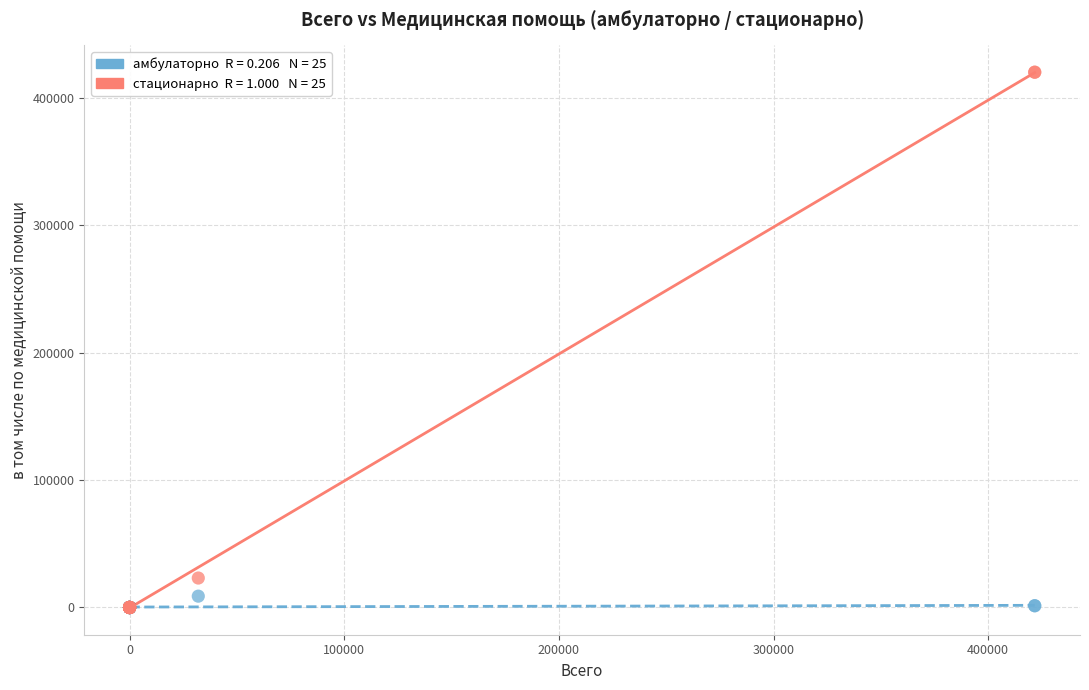

Across all series, what Y value is closest to 210144?

23126.5